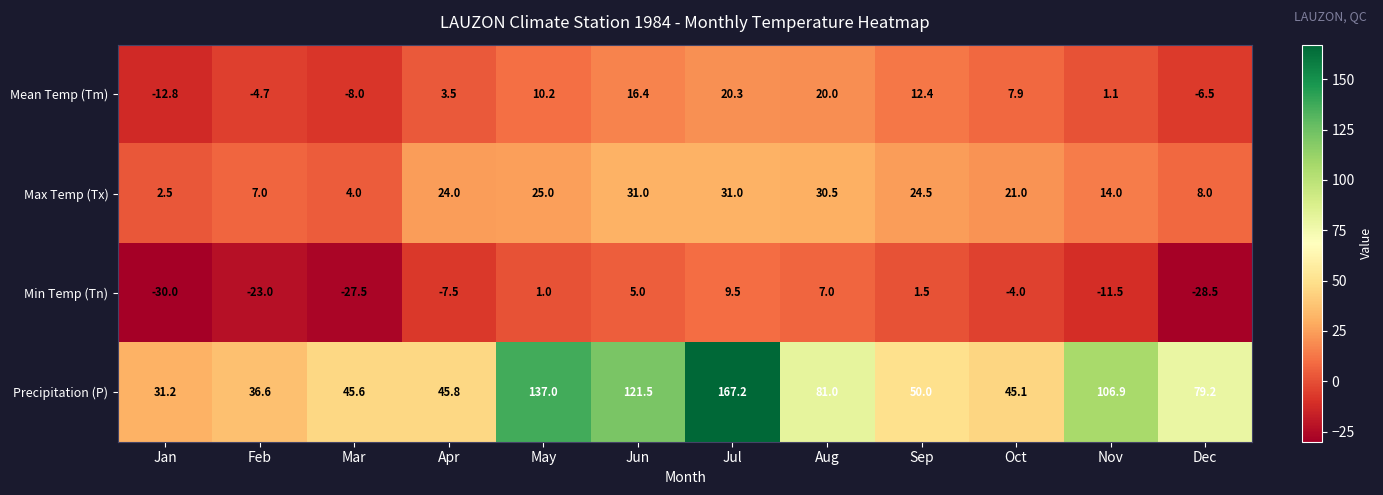

What is the greatest value displayed?

167.2